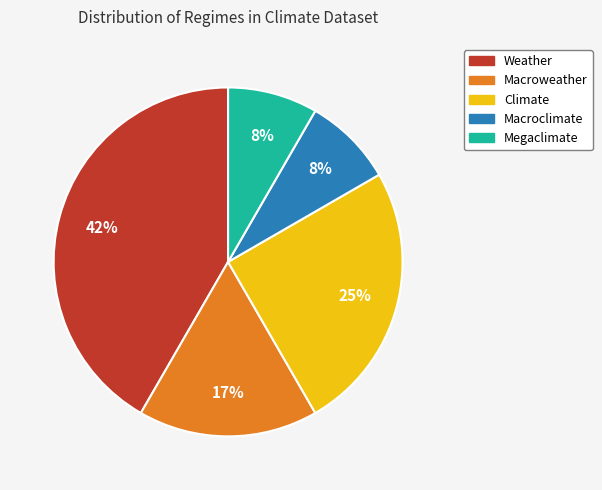

To the nearest percent, what is the average slice percentage?

20%